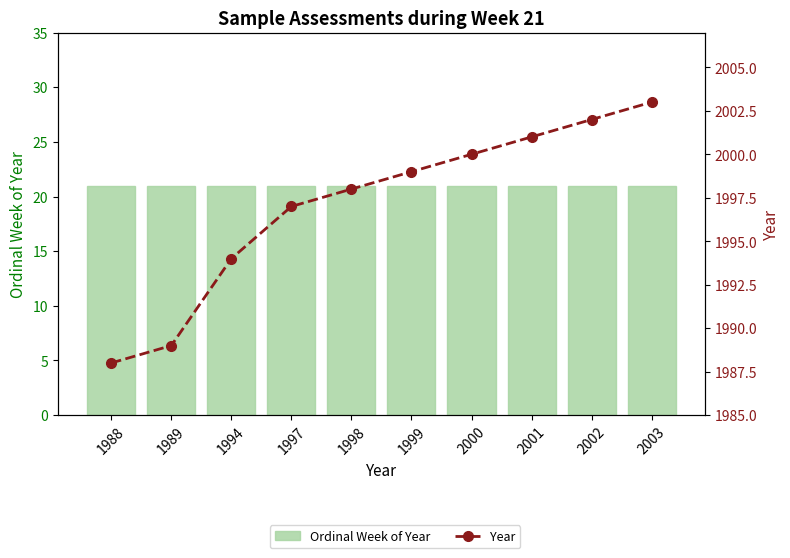

How many distinct data groups are displayed?

2